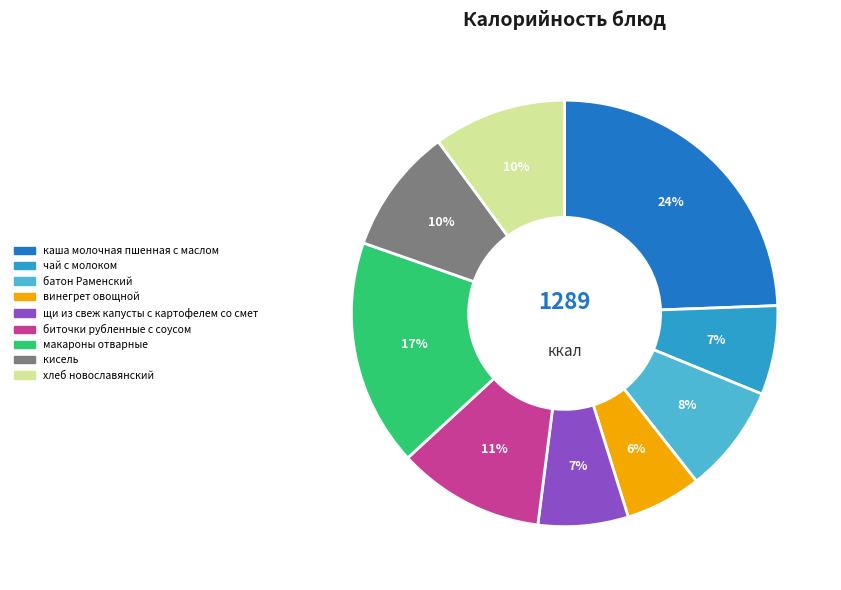

Is there any slice that represents more than half of the pie?

No